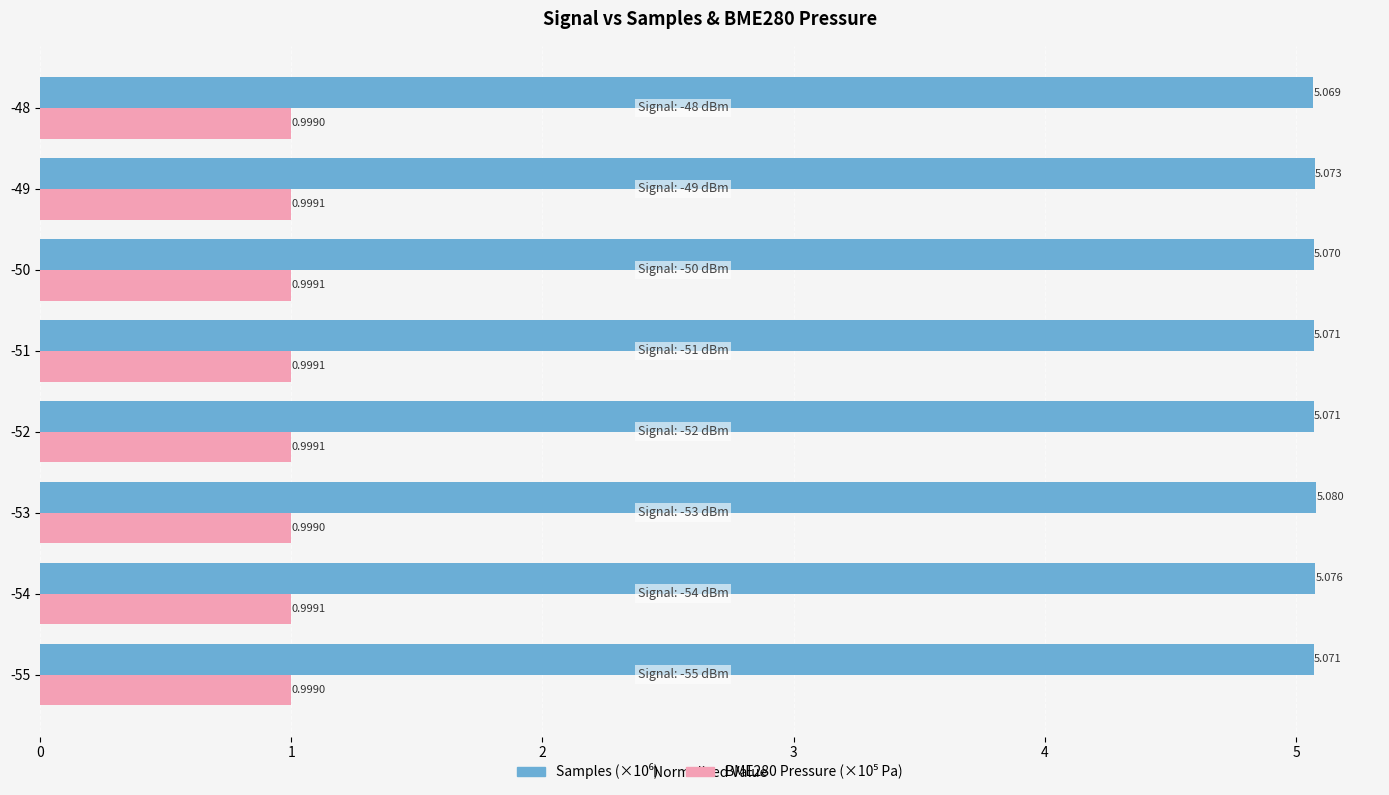

How many series are shown in this chart?

2